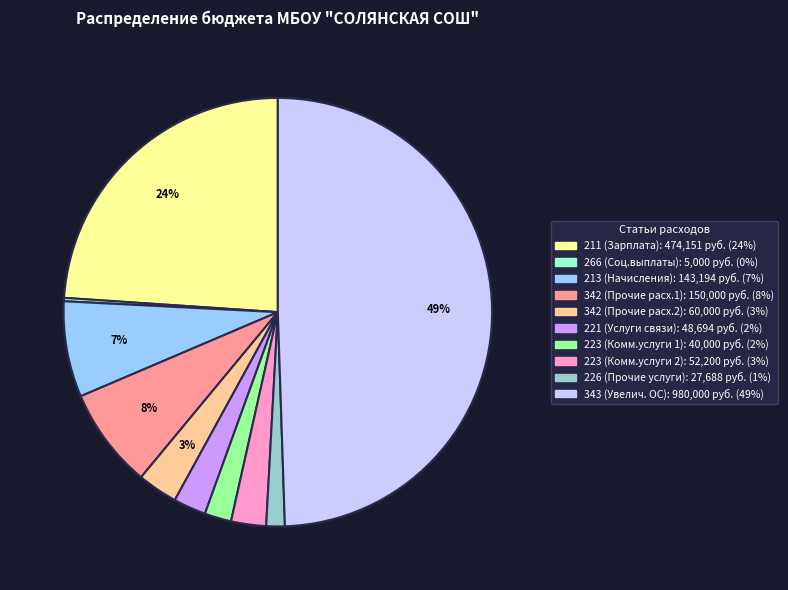

To the nearest percent, what is the difference between the largest and smallest slice percentages?

49%